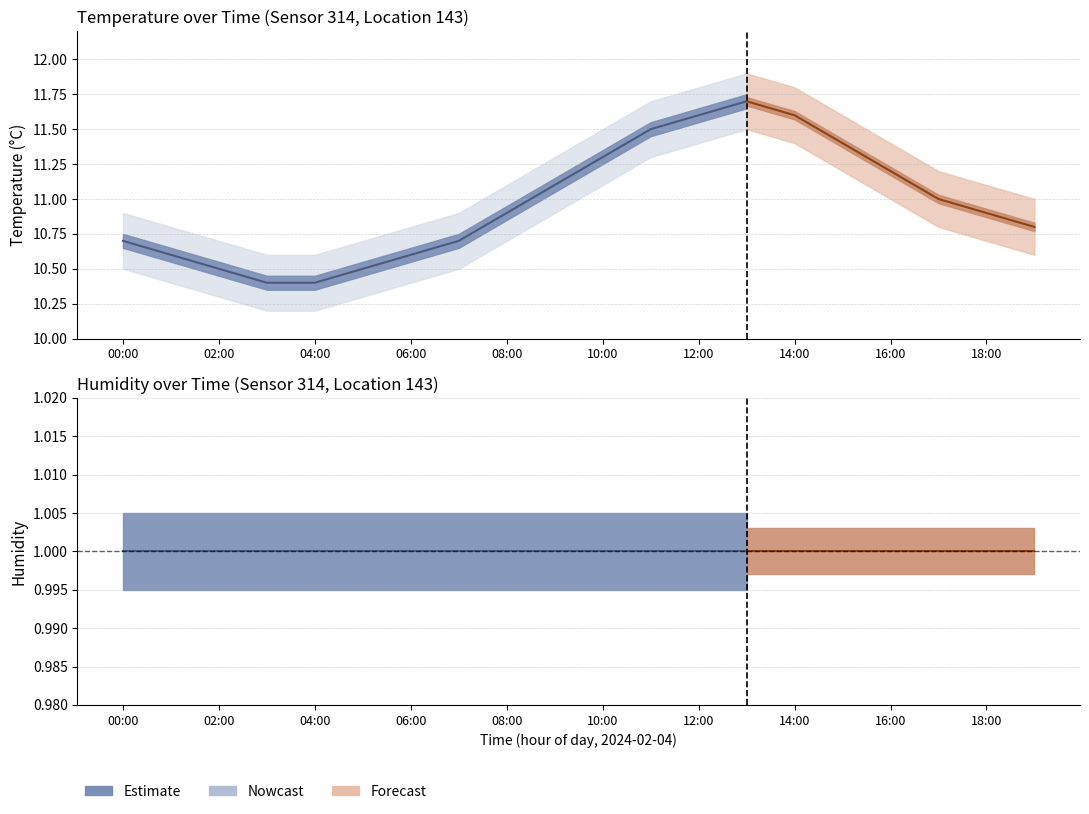

True or false: temp_upper has a value of 10.7 at 02:00.

True